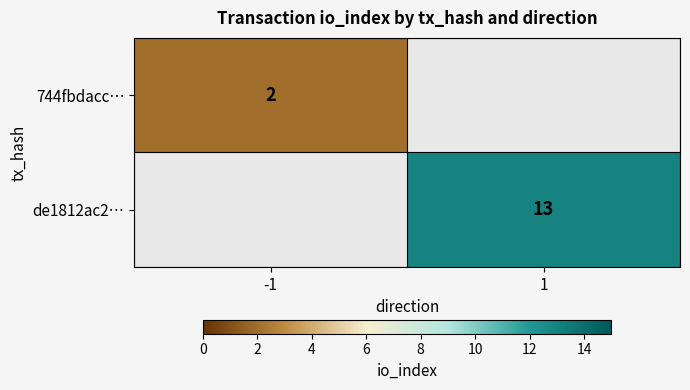

True or false: 744fbdacc… has a value of 1 at -1.

False